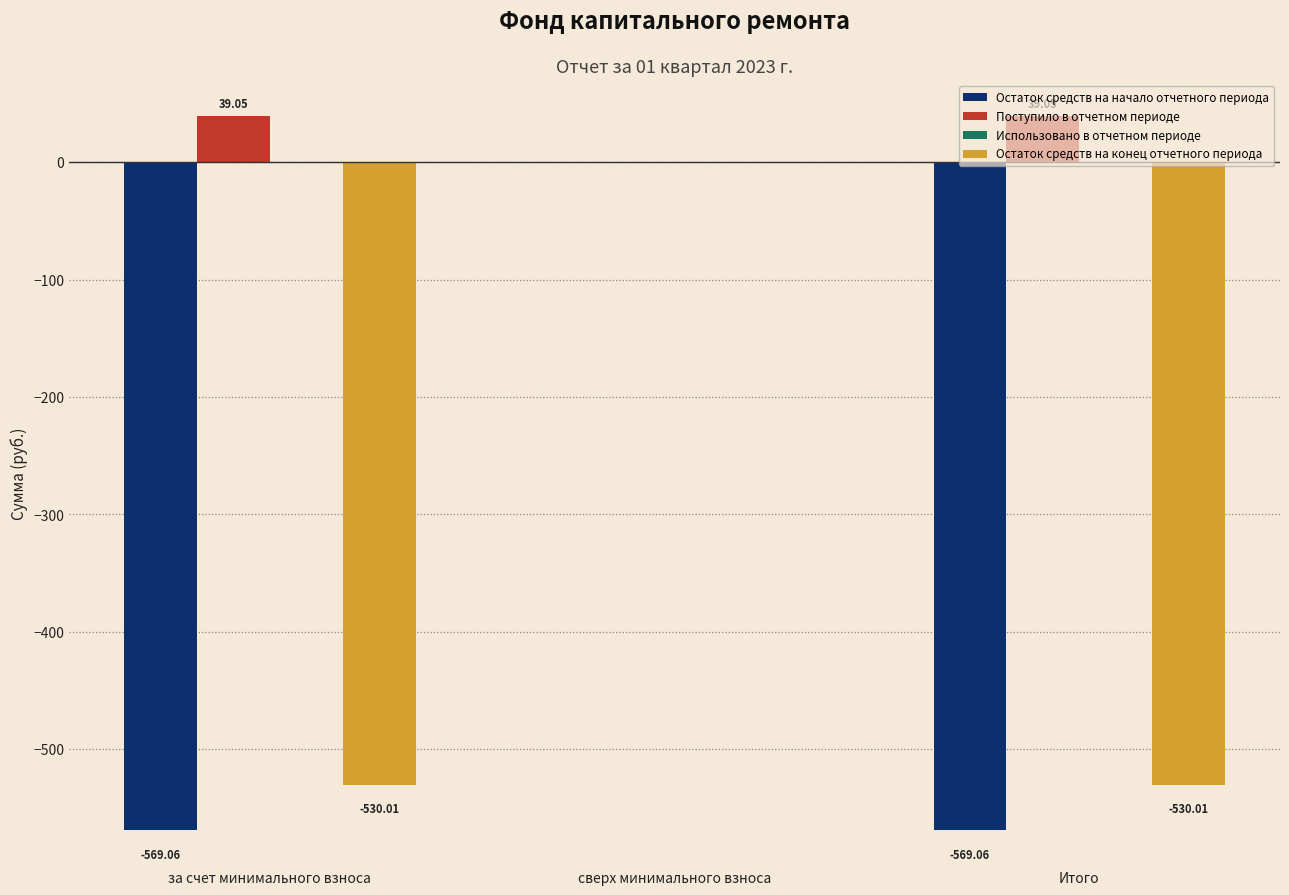

Which series has the largest total across all categories?

Поступило в отчетном периоде